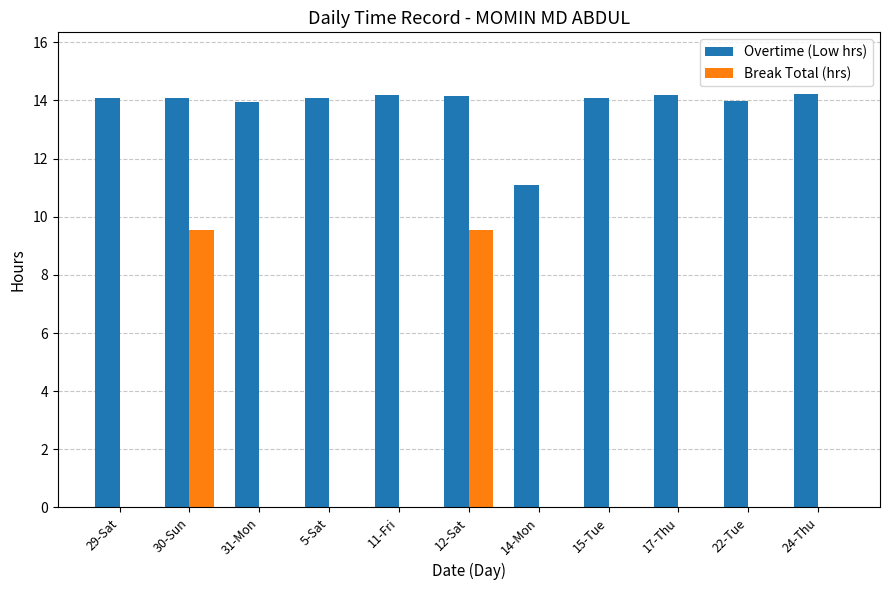

Count the number of data series in this chart.

2